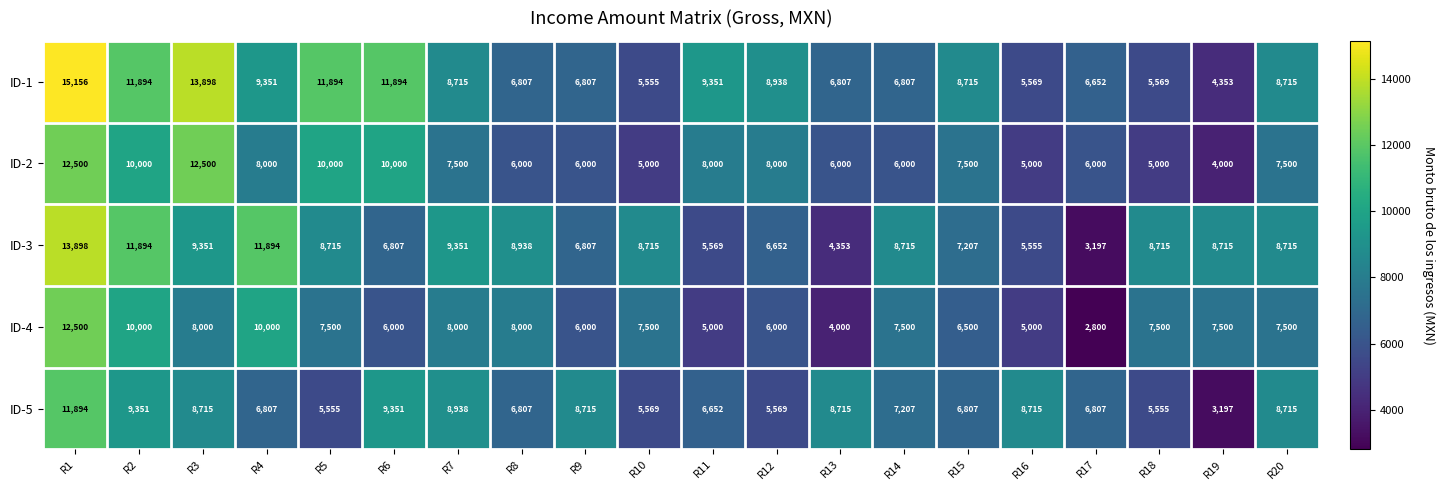

What is the difference between the highest and lowest values at R13?

4715